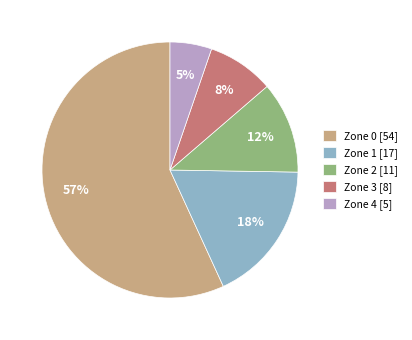

Is the sum of Zone 1 [17] and Zone 4 [5] greater than half?

No